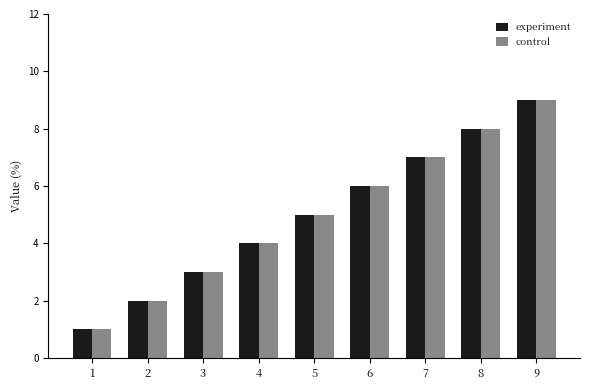

How many groups of bars are there?

9